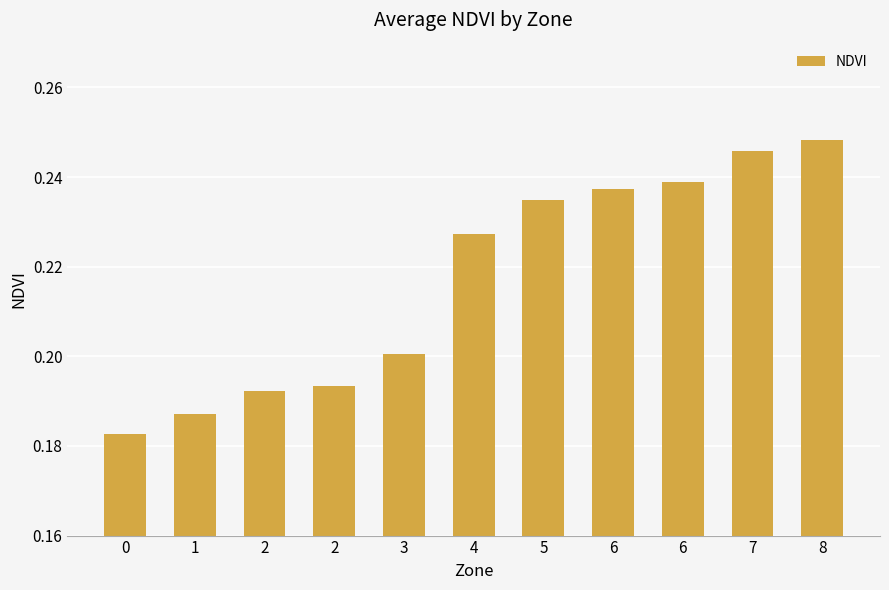

Rank the categories by value from lowest to highest.

0, 1, 2, 2, 3, 4, 5, 6, 6, 7, 8